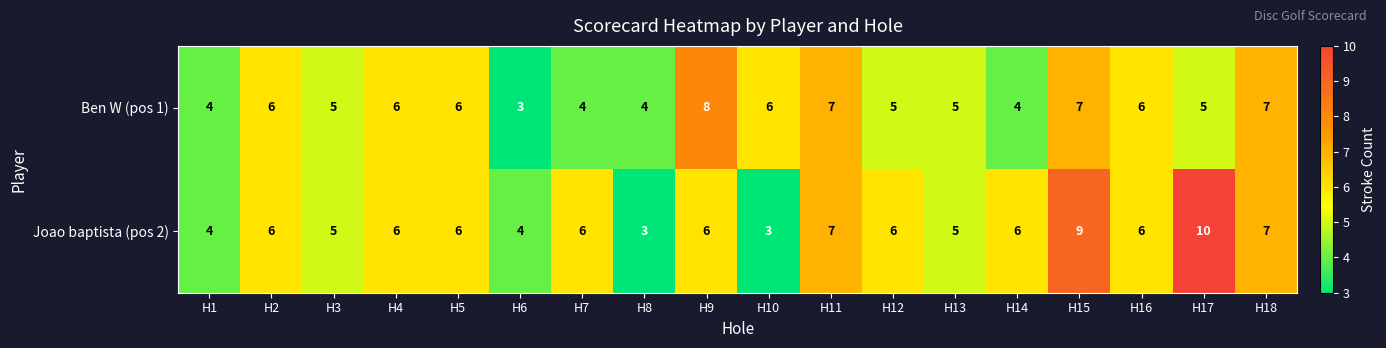

Which category has the highest value in the Ben W (pos 1) series?

H9